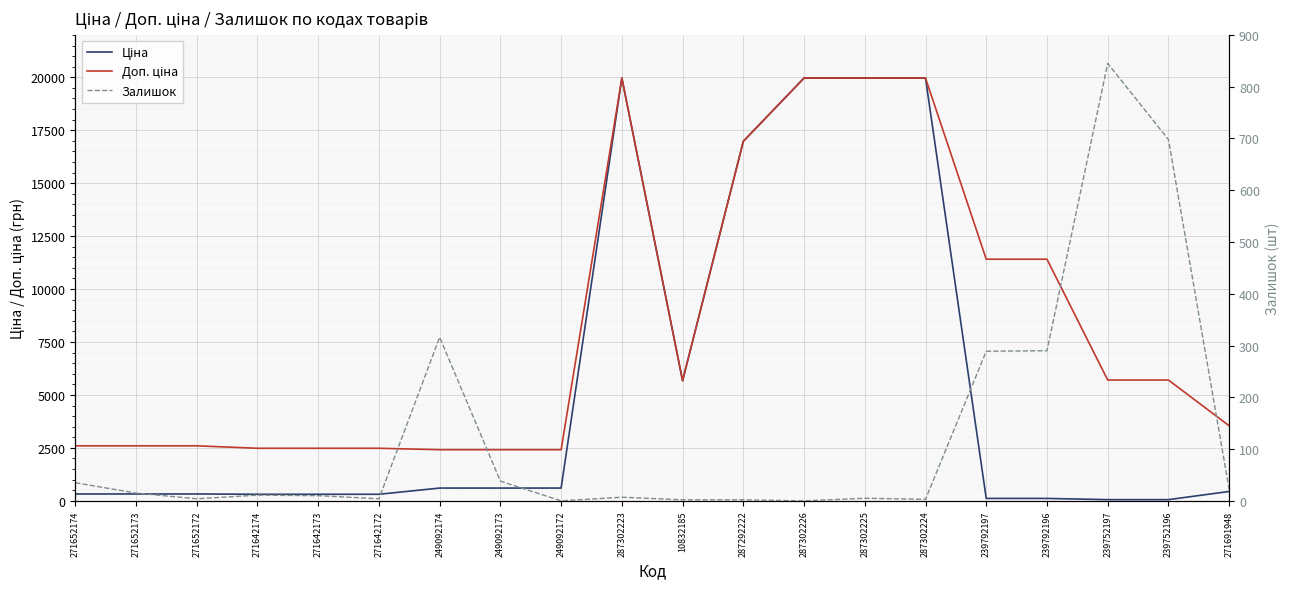

What is the value of the Доп. ціна point at the 17th from the left?

11410.0